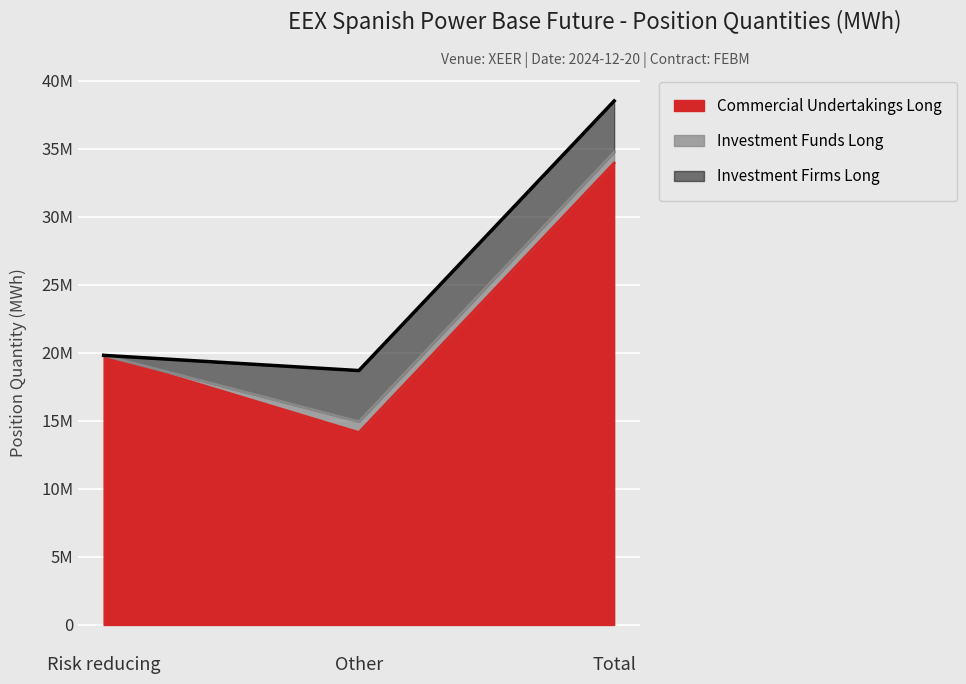

At which category does the chart reach its peak across all series?

Total